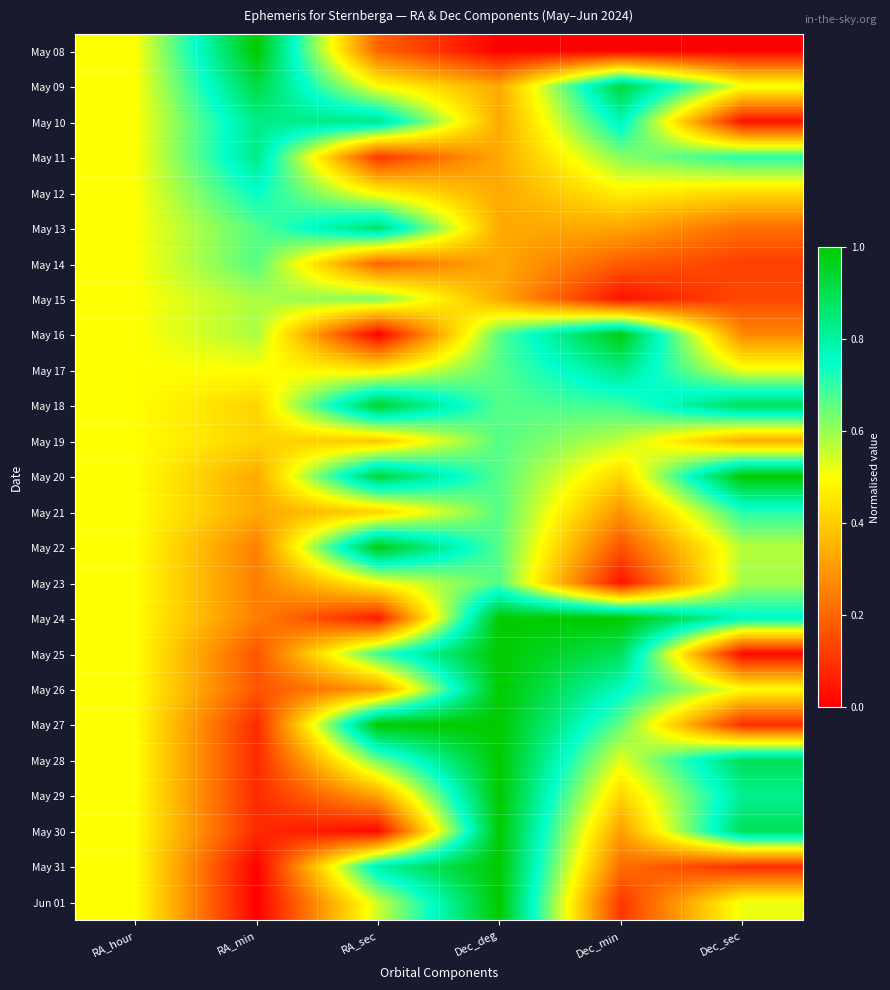

Reading left to right, what are all the values shown in this chart?

May 08: RA_hour=0.5	RA_min=1.0	RA_sec=0.2	Dec_deg=0.0	Dec_min=0.0	Dec_sec=0.0
May 09: RA_hour=0.5	RA_min=0.9	RA_sec=0.5	Dec_deg=0.3	Dec_min=0.9	Dec_sec=0.5
May 10: RA_hour=0.5	RA_min=0.8	RA_sec=0.8	Dec_deg=0.3	Dec_min=0.8	Dec_sec=0.0
May 11: RA_hour=0.5	RA_min=0.8	RA_sec=0.1	Dec_deg=0.3	Dec_min=0.6	Dec_sec=0.7
May 12: RA_hour=0.5	RA_min=0.8	RA_sec=0.5	Dec_deg=0.3	Dec_min=0.5	Dec_sec=0.4
May 13: RA_hour=0.5	RA_min=0.7	RA_sec=0.9	Dec_deg=0.3	Dec_min=0.3	Dec_sec=0.2
May 14: RA_hour=0.5	RA_min=0.7	RA_sec=0.2	Dec_deg=0.3	Dec_min=0.2	Dec_sec=0.1
May 15: RA_hour=0.5	RA_min=0.6	RA_sec=0.6	Dec_deg=0.3	Dec_min=0.0	Dec_sec=0.1
May 16: RA_hour=0.5	RA_min=0.6	RA_sec=0.0	Dec_deg=0.7	Dec_min=1.0	Dec_sec=0.3
May 17: RA_hour=0.5	RA_min=0.5	RA_sec=0.5	Dec_deg=0.7	Dec_min=0.8	Dec_sec=0.5
May 18: RA_hour=0.5	RA_min=0.4	RA_sec=0.9	Dec_deg=0.7	Dec_min=0.7	Dec_sec=0.9
May 19: RA_hour=0.5	RA_min=0.4	RA_sec=0.4	Dec_deg=0.7	Dec_min=0.6	Dec_sec=0.3
May 20: RA_hour=0.5	RA_min=0.3	RA_sec=0.9	Dec_deg=0.7	Dec_min=0.4	Dec_sec=1.0
May 21: RA_hour=0.5	RA_min=0.3	RA_sec=0.4	Dec_deg=0.7	Dec_min=0.3	Dec_sec=0.7
May 22: RA_hour=0.5	RA_min=0.2	RA_sec=1.0	Dec_deg=0.7	Dec_min=0.2	Dec_sec=0.6
May 23: RA_hour=0.5	RA_min=0.2	RA_sec=0.5	Dec_deg=0.7	Dec_min=0.0	Dec_sec=0.6
May 24: RA_hour=0.5	RA_min=0.2	RA_sec=0.1	Dec_deg=1.0	Dec_min=1.0	Dec_sec=0.8
May 25: RA_hour=0.5	RA_min=0.2	RA_sec=0.7	Dec_deg=1.0	Dec_min=0.9	Dec_sec=0.0
May 26: RA_hour=0.5	RA_min=0.2	RA_sec=0.3	Dec_deg=1.0	Dec_min=0.8	Dec_sec=0.5
May 27: RA_hour=0.5	RA_min=0.1	RA_sec=1.0	Dec_deg=1.0	Dec_min=0.7	Dec_sec=0.1
May 28: RA_hour=0.5	RA_min=0.1	RA_sec=0.6	Dec_deg=1.0	Dec_min=0.5	Dec_sec=0.9
May 29: RA_hour=0.5	RA_min=0.1	RA_sec=0.3	Dec_deg=1.0	Dec_min=0.4	Dec_sec=0.8
May 30: RA_hour=0.5	RA_min=0.1	RA_sec=0.0	Dec_deg=1.0	Dec_min=0.3	Dec_sec=0.9
May 31: RA_hour=0.5	RA_min=0.0	RA_sec=0.8	Dec_deg=1.0	Dec_min=0.2	Dec_sec=0.1
Jun 01: RA_hour=0.5	RA_min=0.0	RA_sec=0.6	Dec_deg=1.0	Dec_min=0.1	Dec_sec=0.5